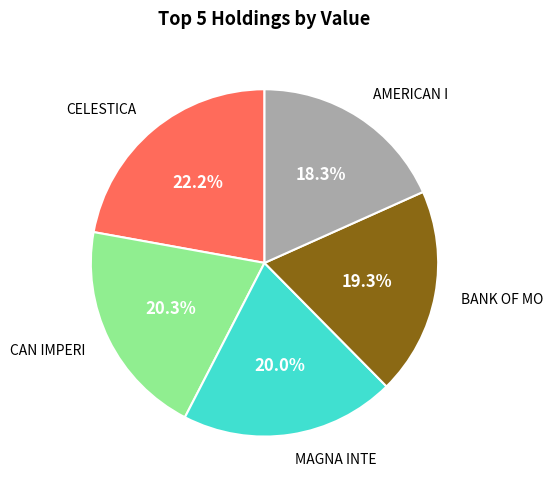

The AMERICAN I slice represents 18% of the pie. True or false?

True